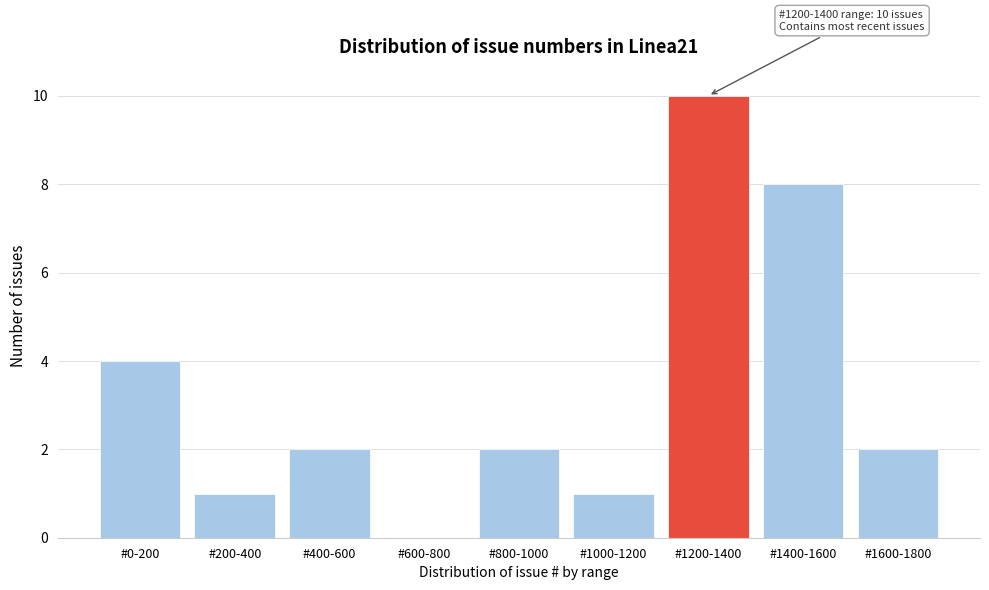

Reading left to right, transcribe all the data shown in this chart.

#0-200=4	#200-400=1	#400-600=2	#600-800=0	#800-1000=2	#1000-1200=1	#1200-1400=10	#1400-1600=8	#1600-1800=2